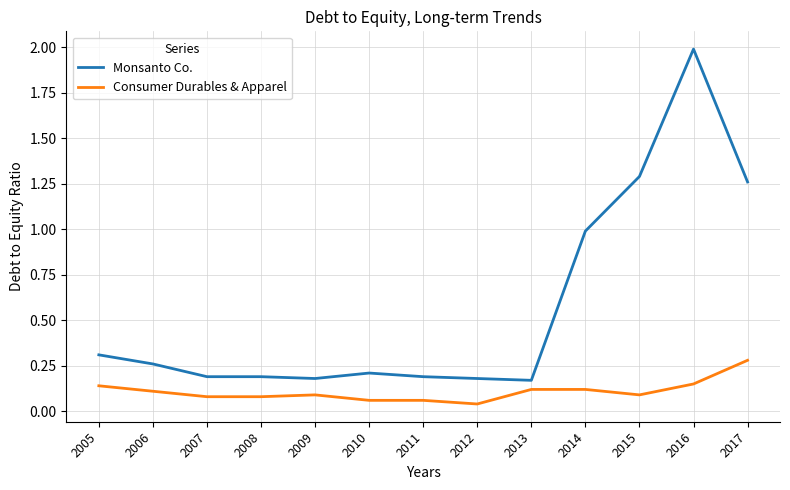

What are all the series names shown in the legend?

Monsanto Co., Consumer Durables & Apparel